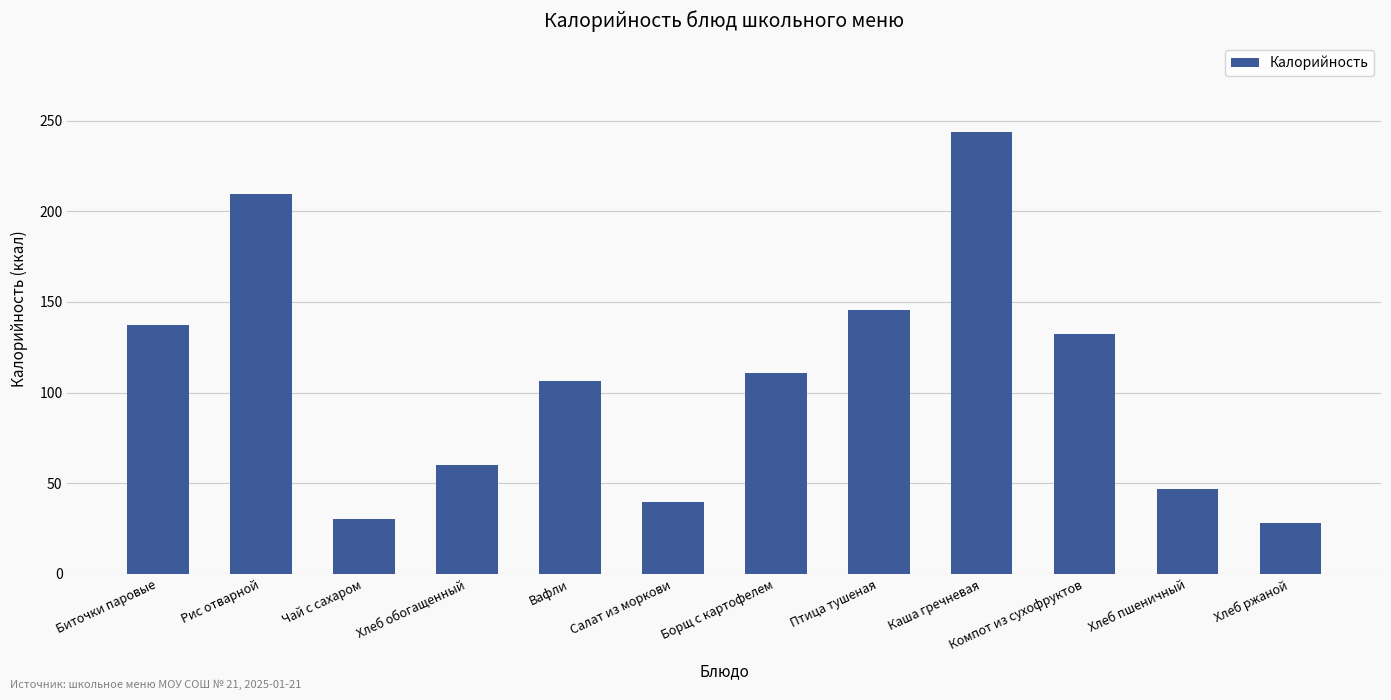

Which label corresponds to the largest value in the chart?

Каша гречневая